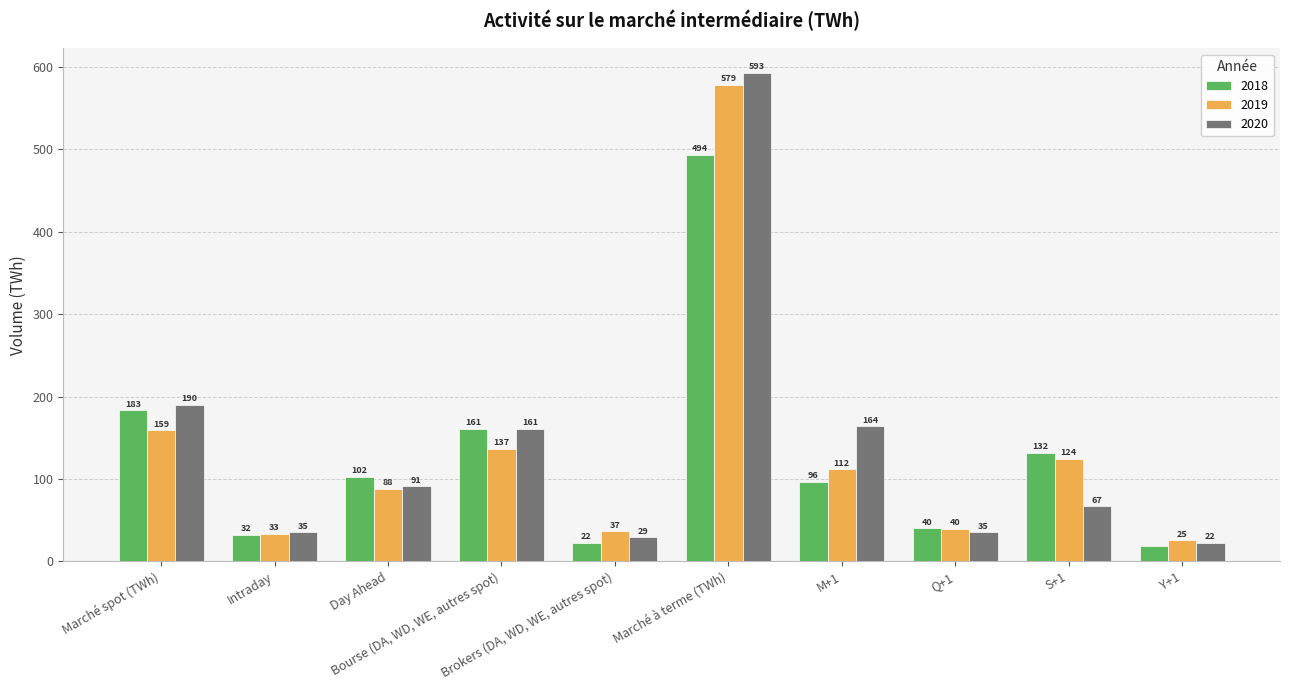

The value of 2018 at Day Ahead is 102.4. True or false?

True